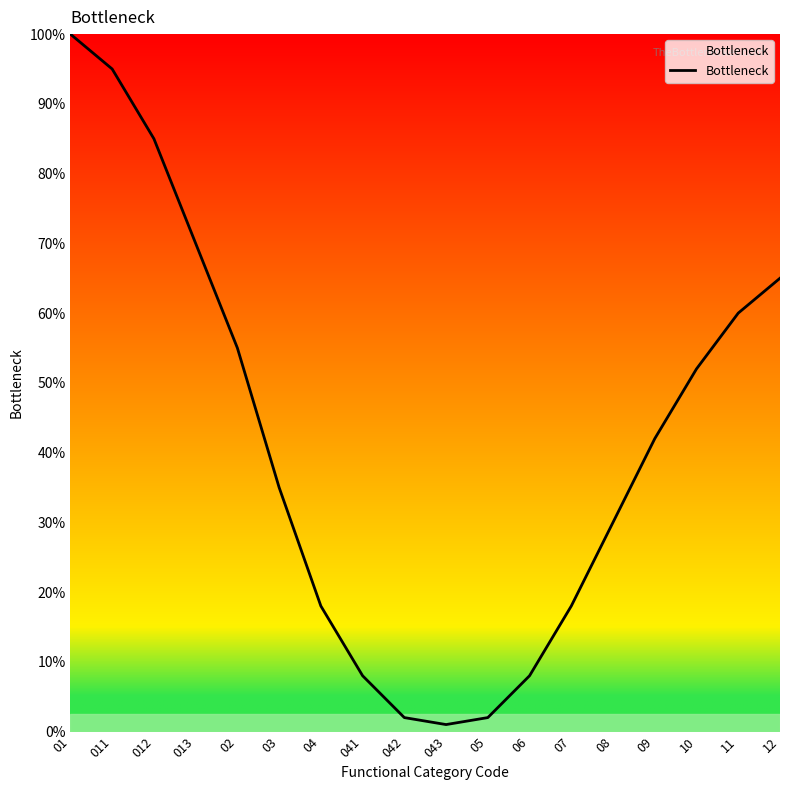

The chart shows a value of 10 at 04. True or false?

False